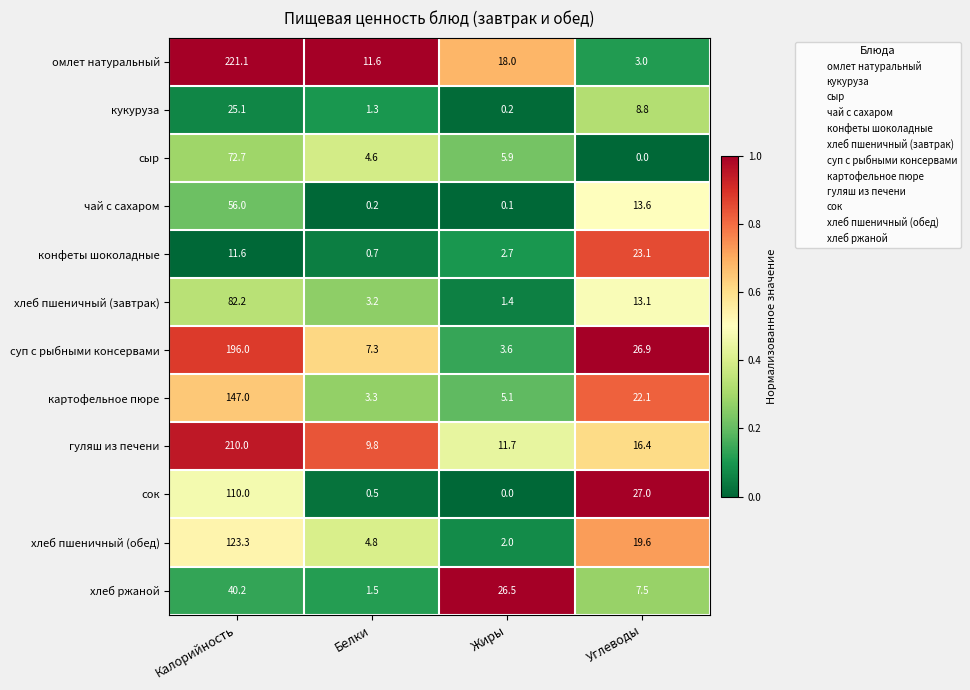

What value does the омлет натуральный series have at Калорийность?

221.1